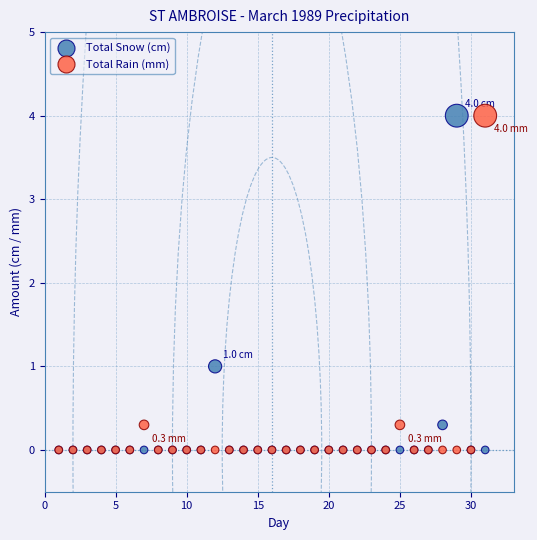

In the Total Rain (mm) series, what Y value is closest to 2?

0.3